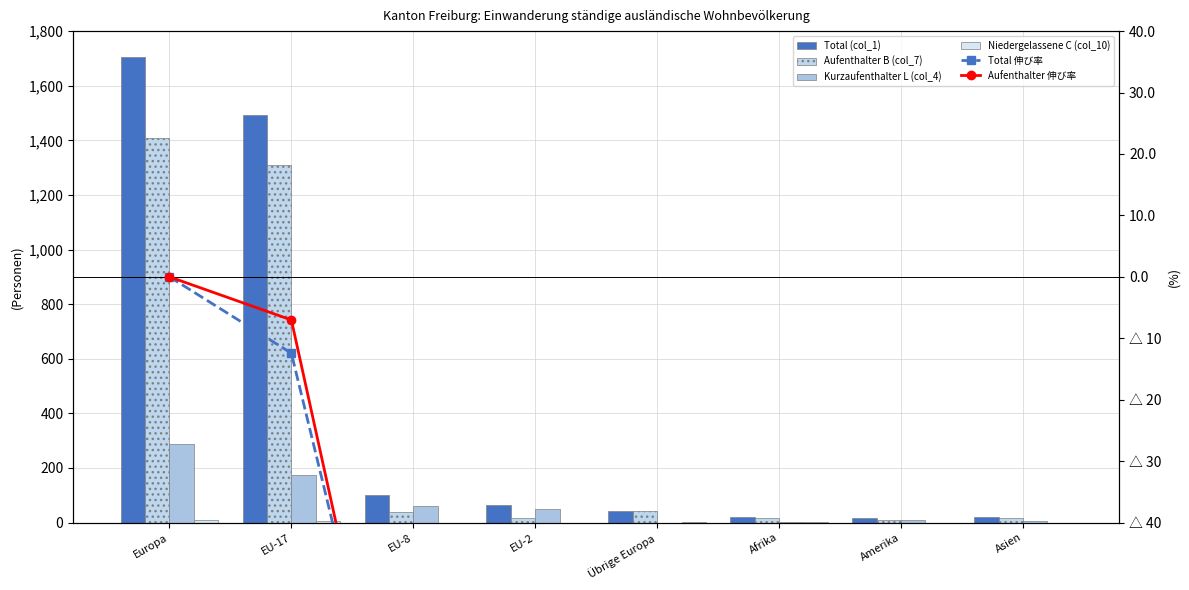

At how many categories does at least one series exceed 417?

2